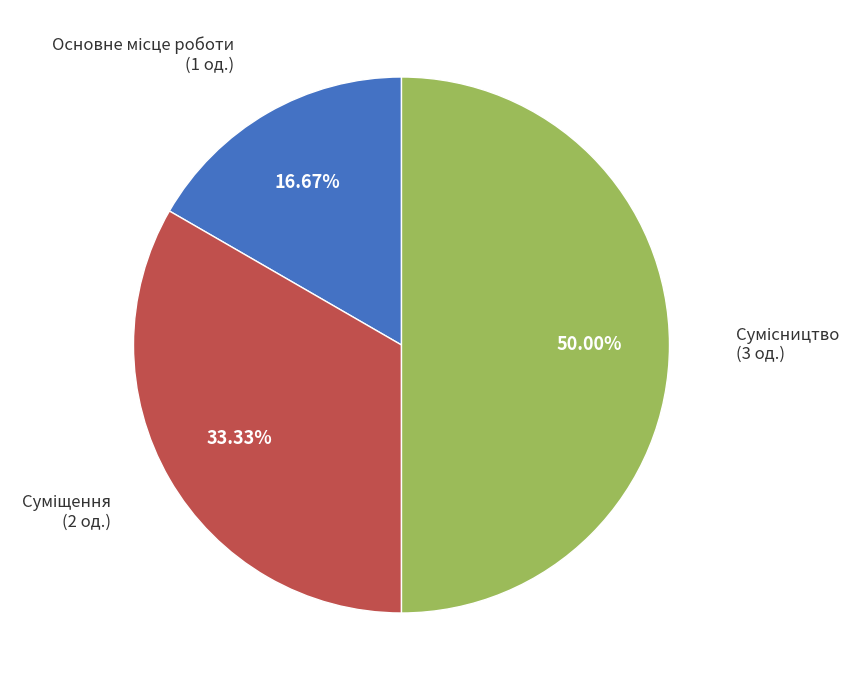

How many slices are in this pie chart?

3